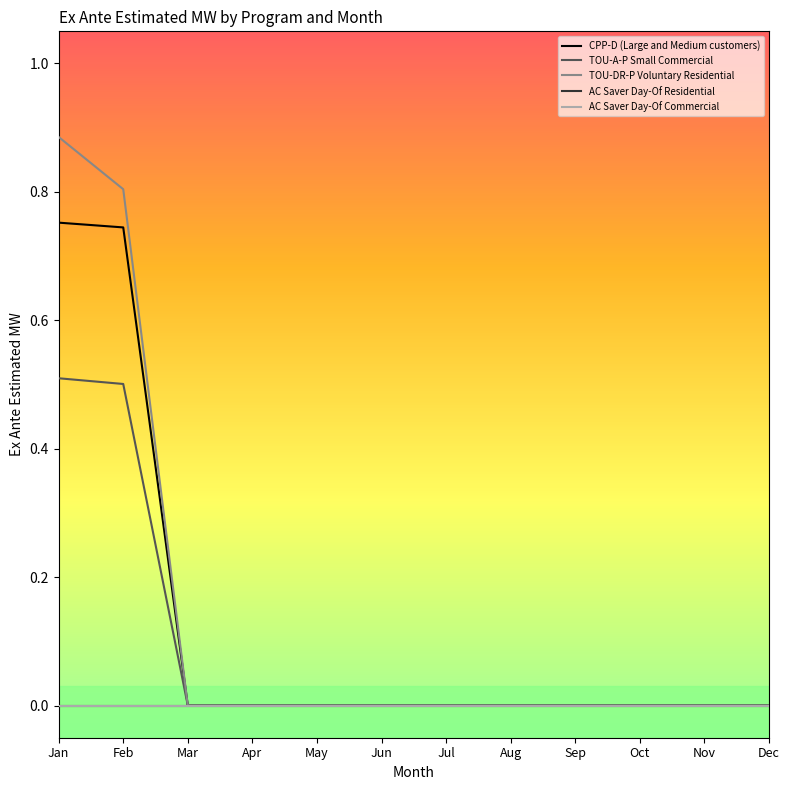

Does the chart have visible grid lines?

No